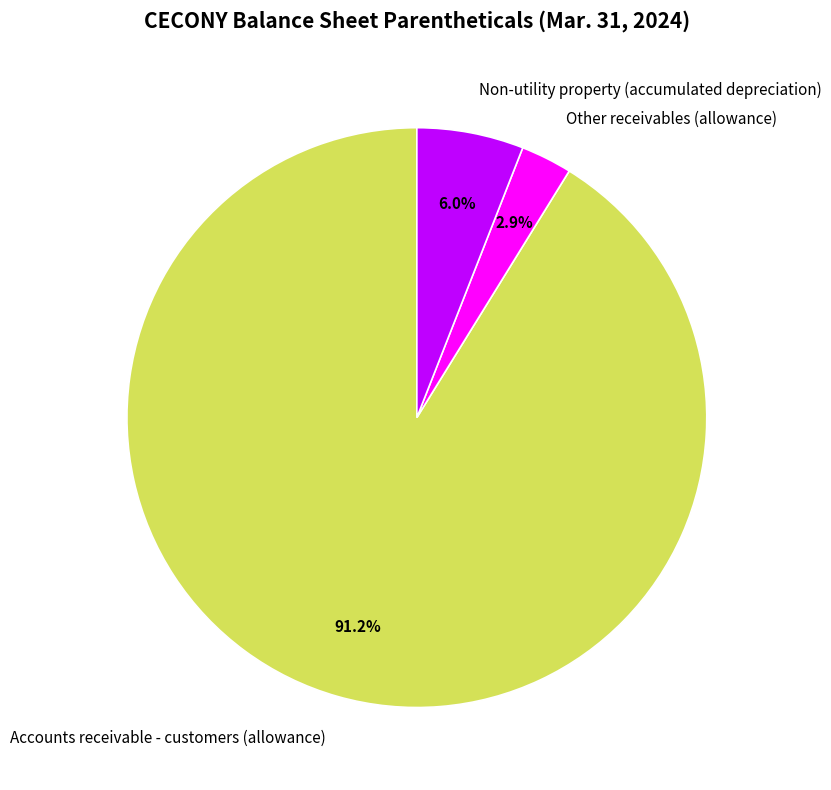

To the nearest percent, what portion does Non-utility property (accumulated depreciation) represent?

6%